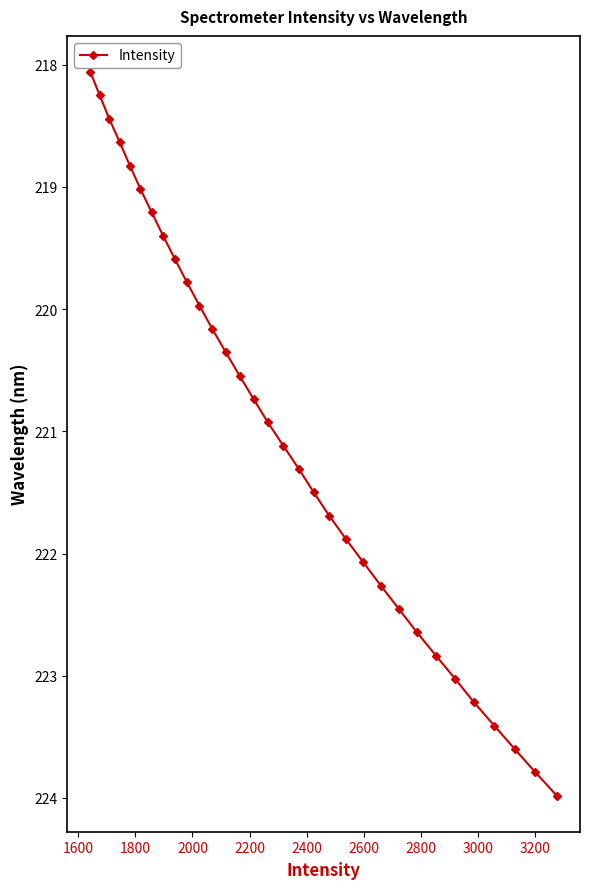

What is the maximum value shown in the chart?

224.0